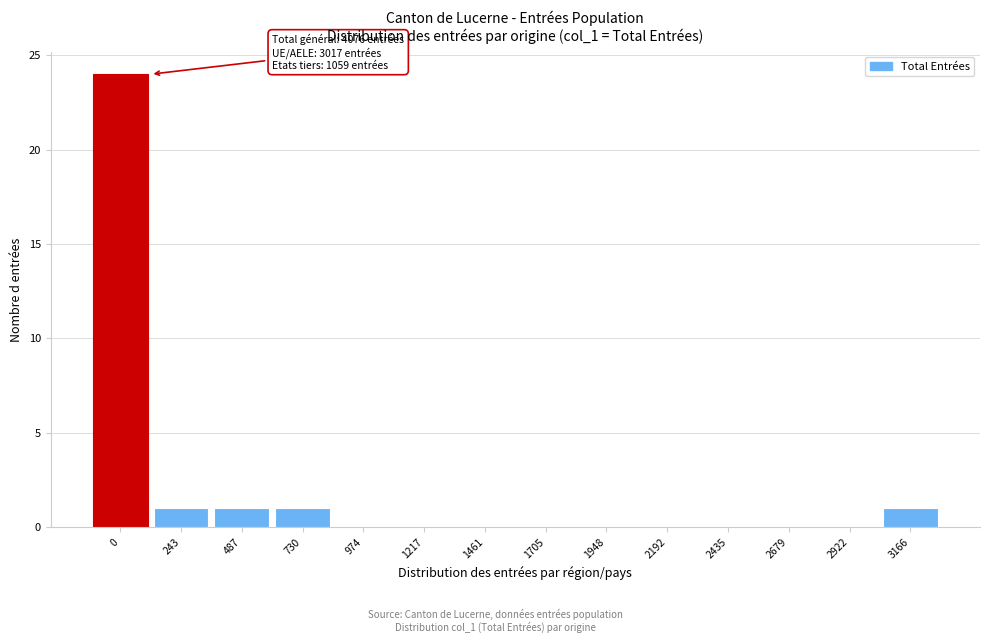

Reading left to right, list all the values displayed in this chart.

0=24	243=1	487=1	730=1	974=0	1217=0	1461=0	1705=0	1948=0	2192=0	2435=0	2679=0	2922=0	3166=1